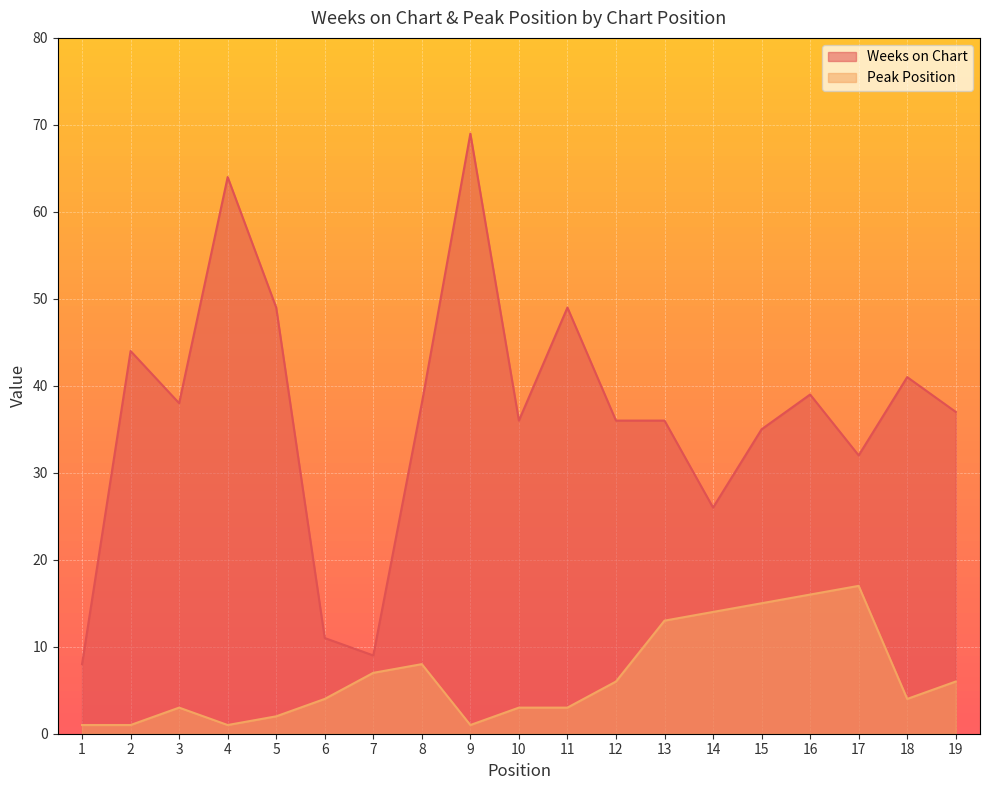

True or false: Peak Position has more than 0 points higher than both neighbors.

True